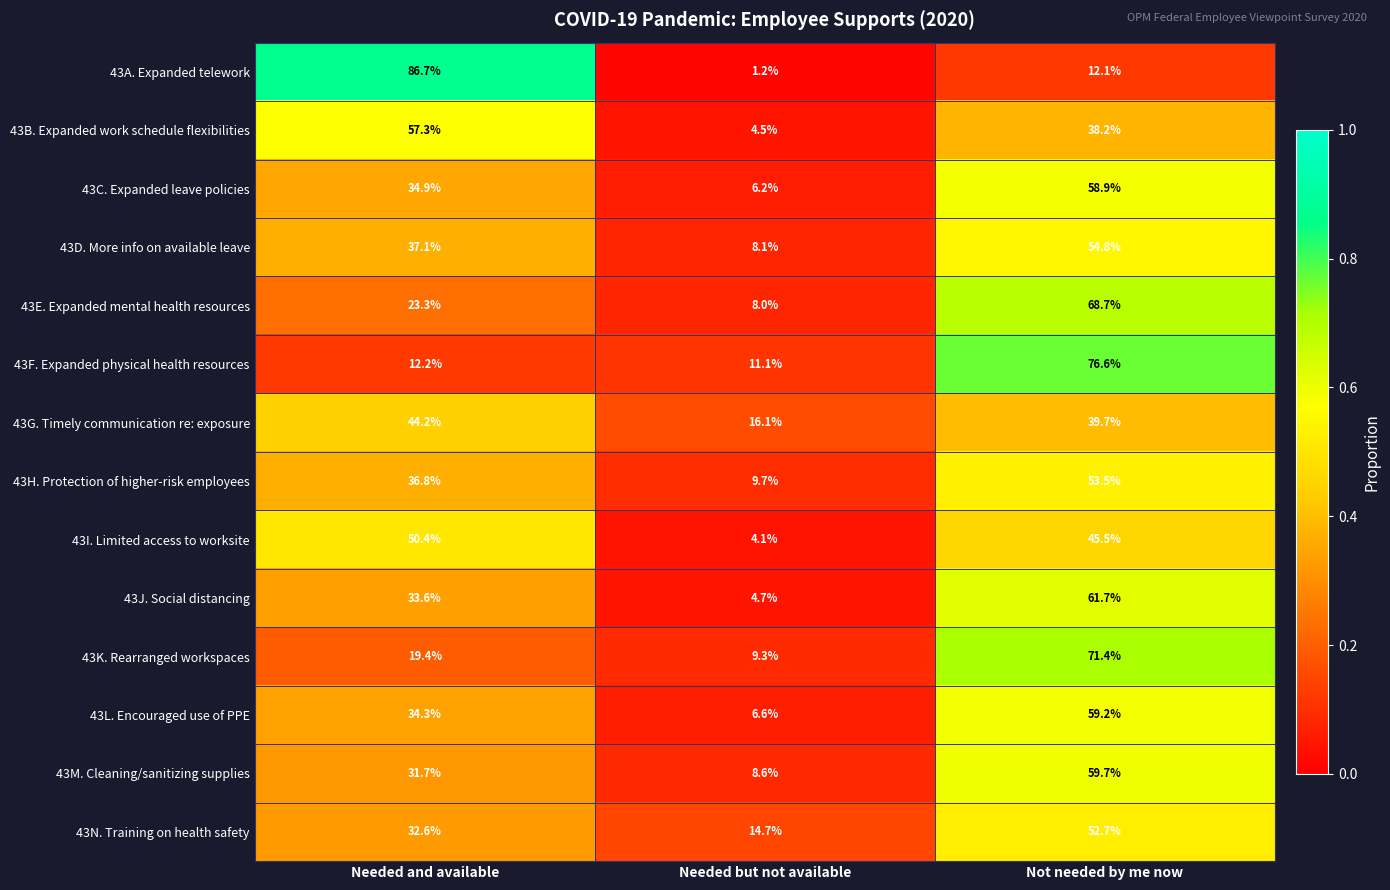

True or false: 43E. Expanded mental health resources has a value of 68.7 at Not needed by me now.

True